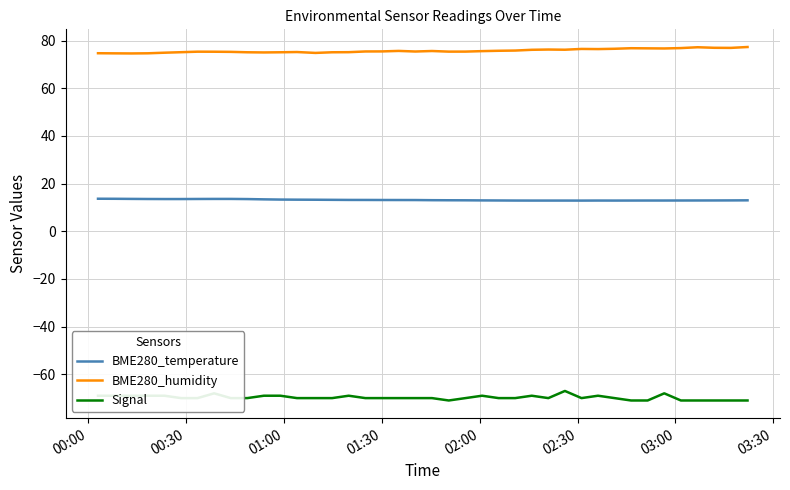

True or false: Signal and BME280_humidity cross at least once.

False